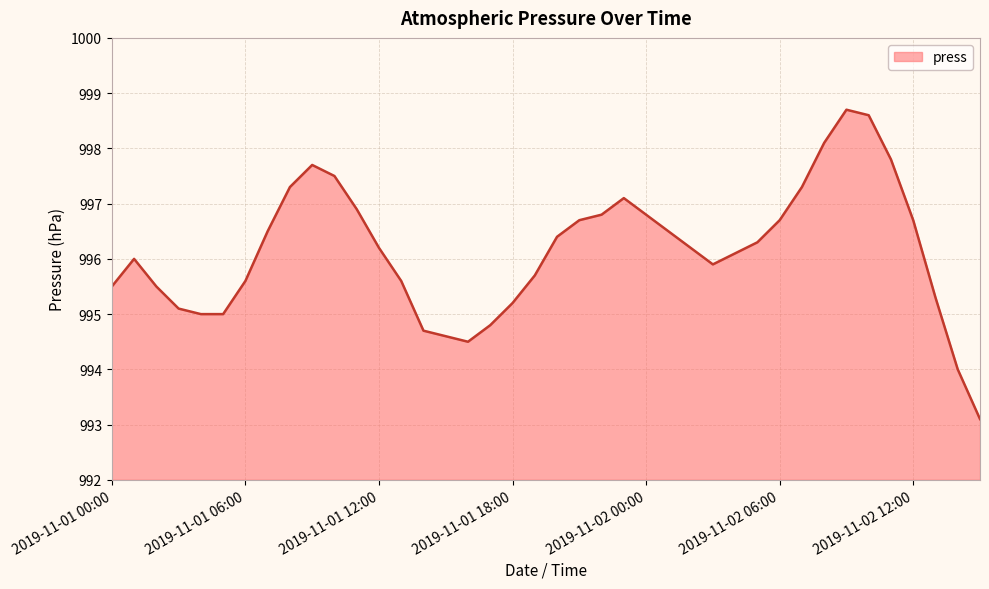

Does the chart have visible grid lines?

Yes